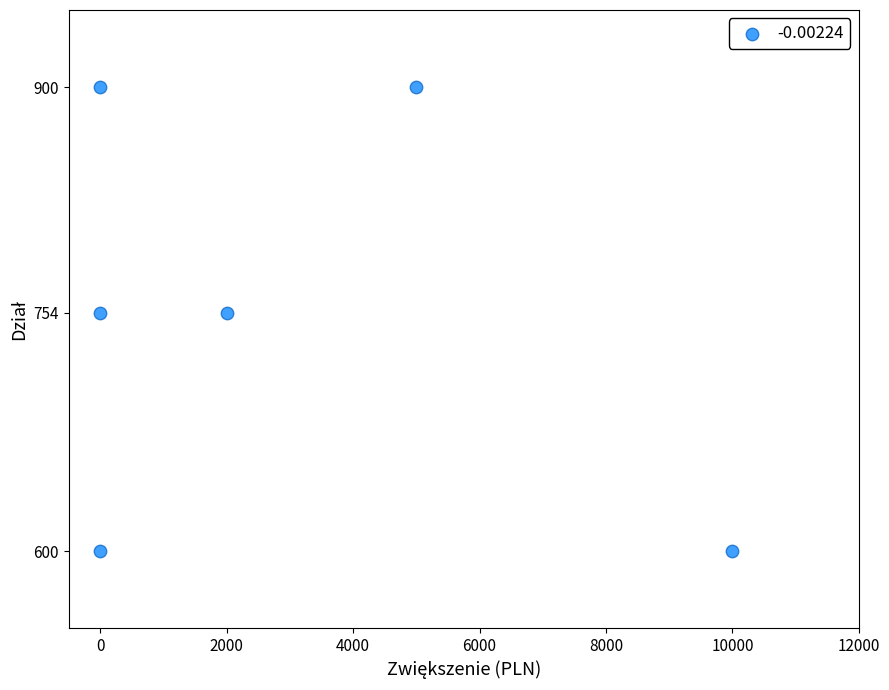

What is the average Y value?

751